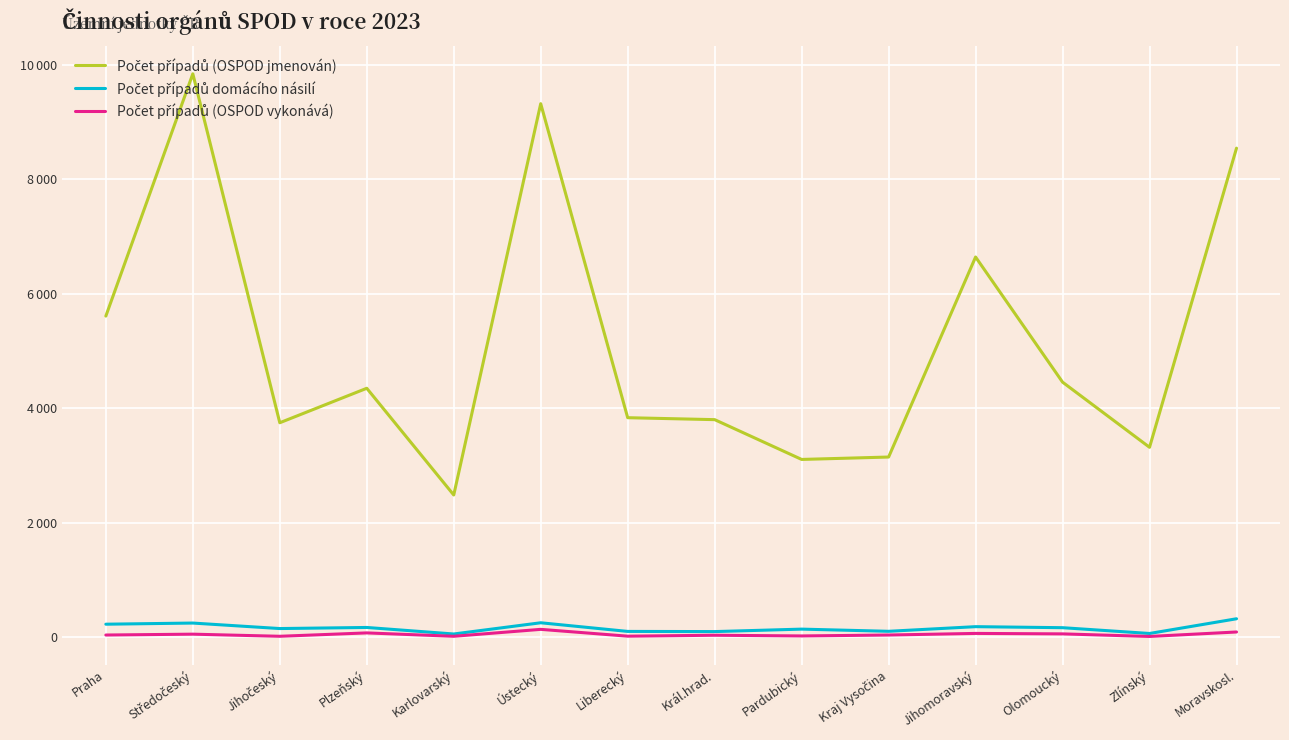

What is the label of the 10th point from the right?

Karlovarský